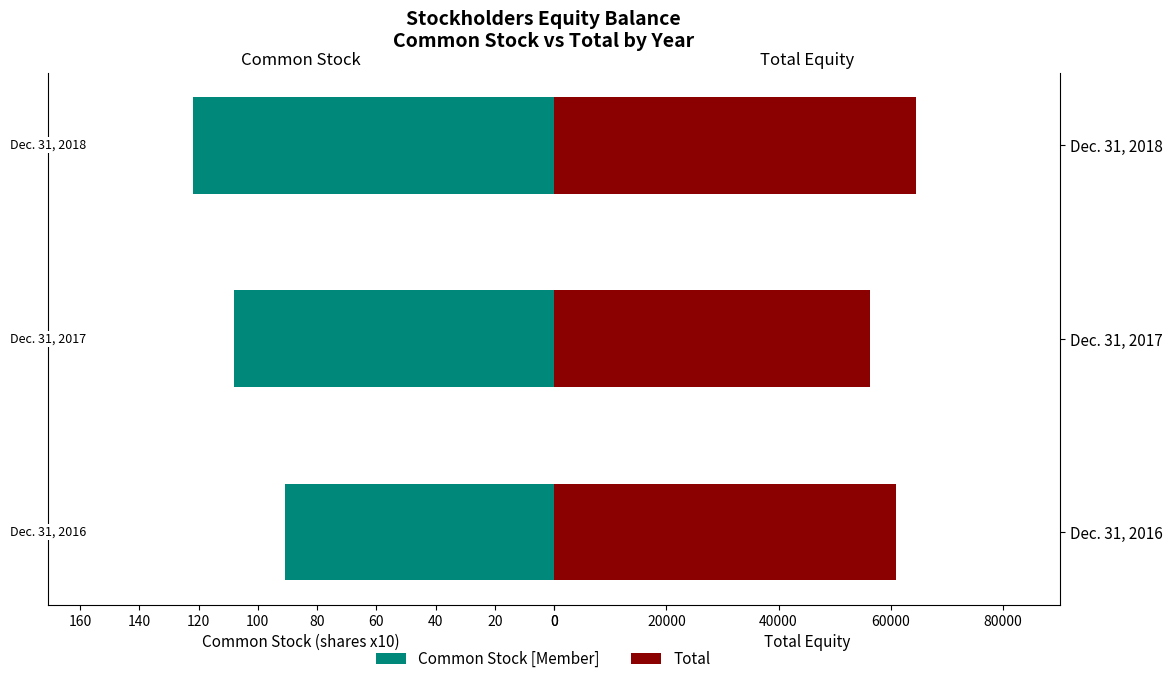

What is the difference between the maximum and minimum values in the Total series?

8179